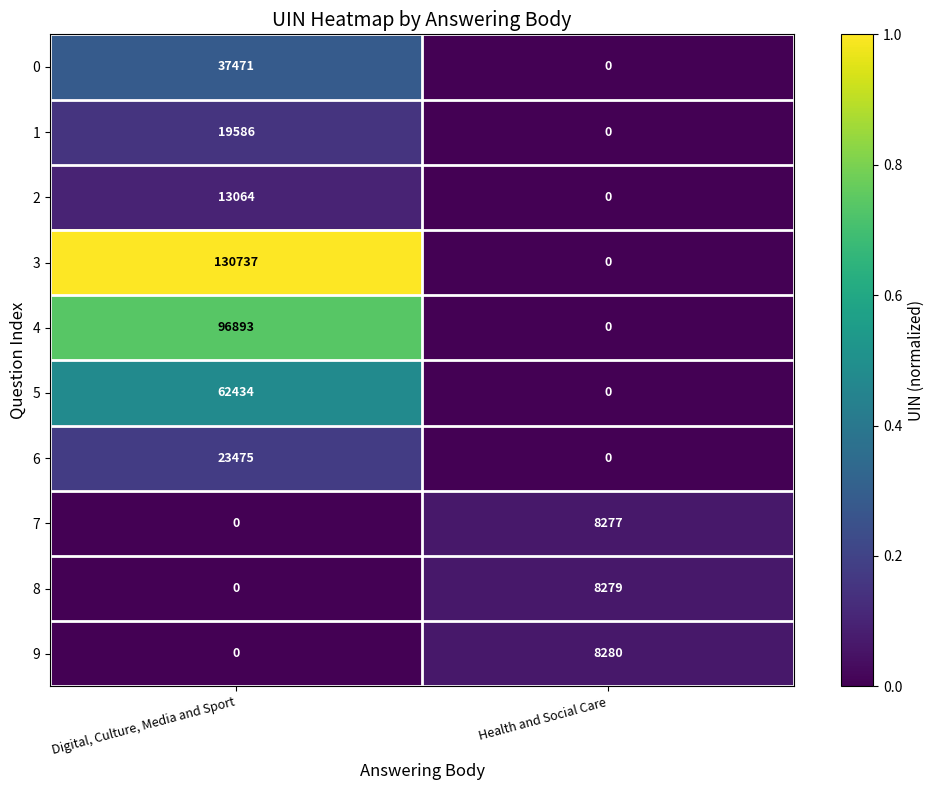

At which label is 9 closest to 4140?

Digital, Culture, Media and Sport